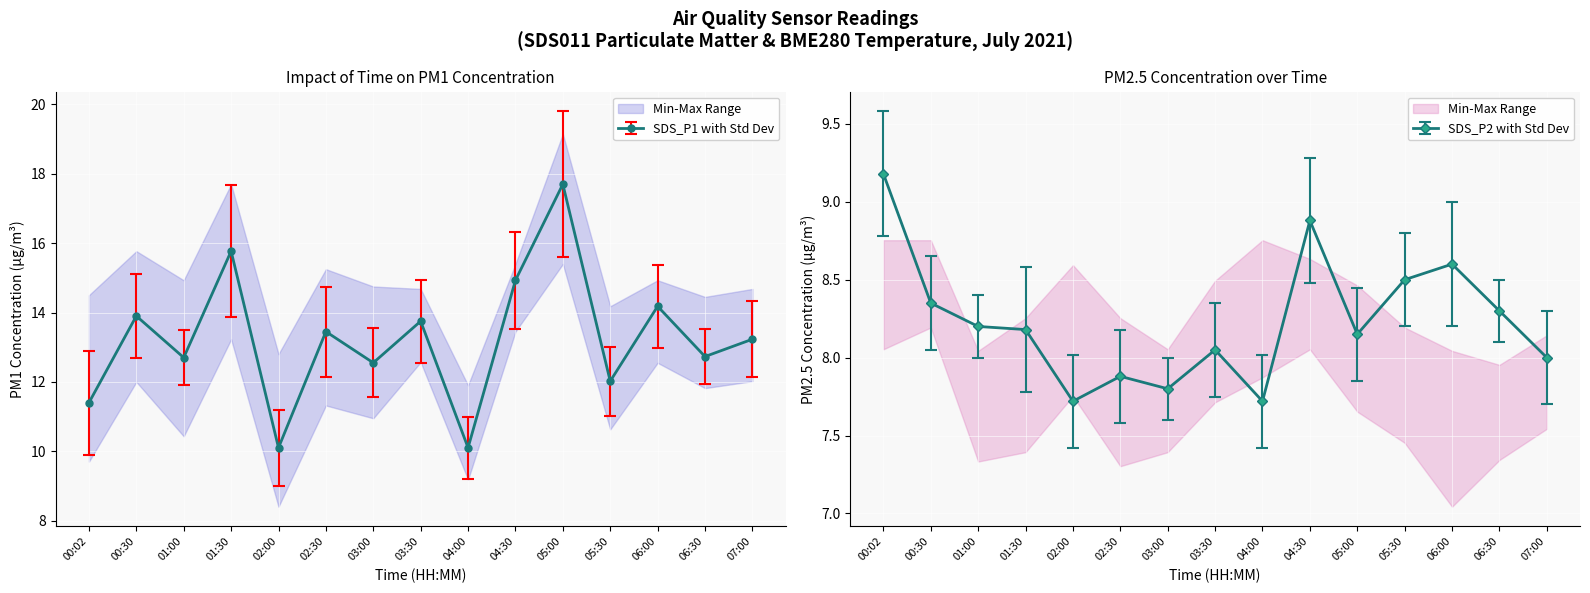

The value of SDS_P2 at 05:30 is 11.2. True or false?

False